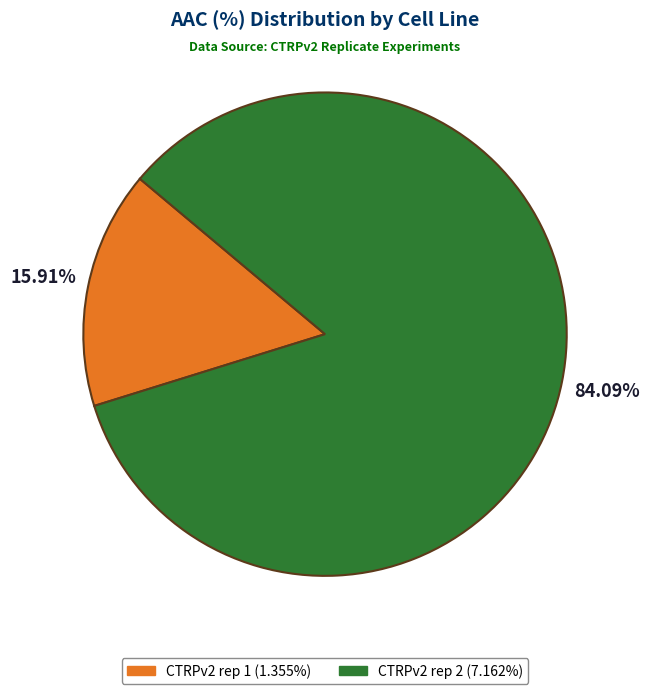

Rank the categories by value from lowest to highest.

CTRPv2 rep 1, CTRPv2 rep 2